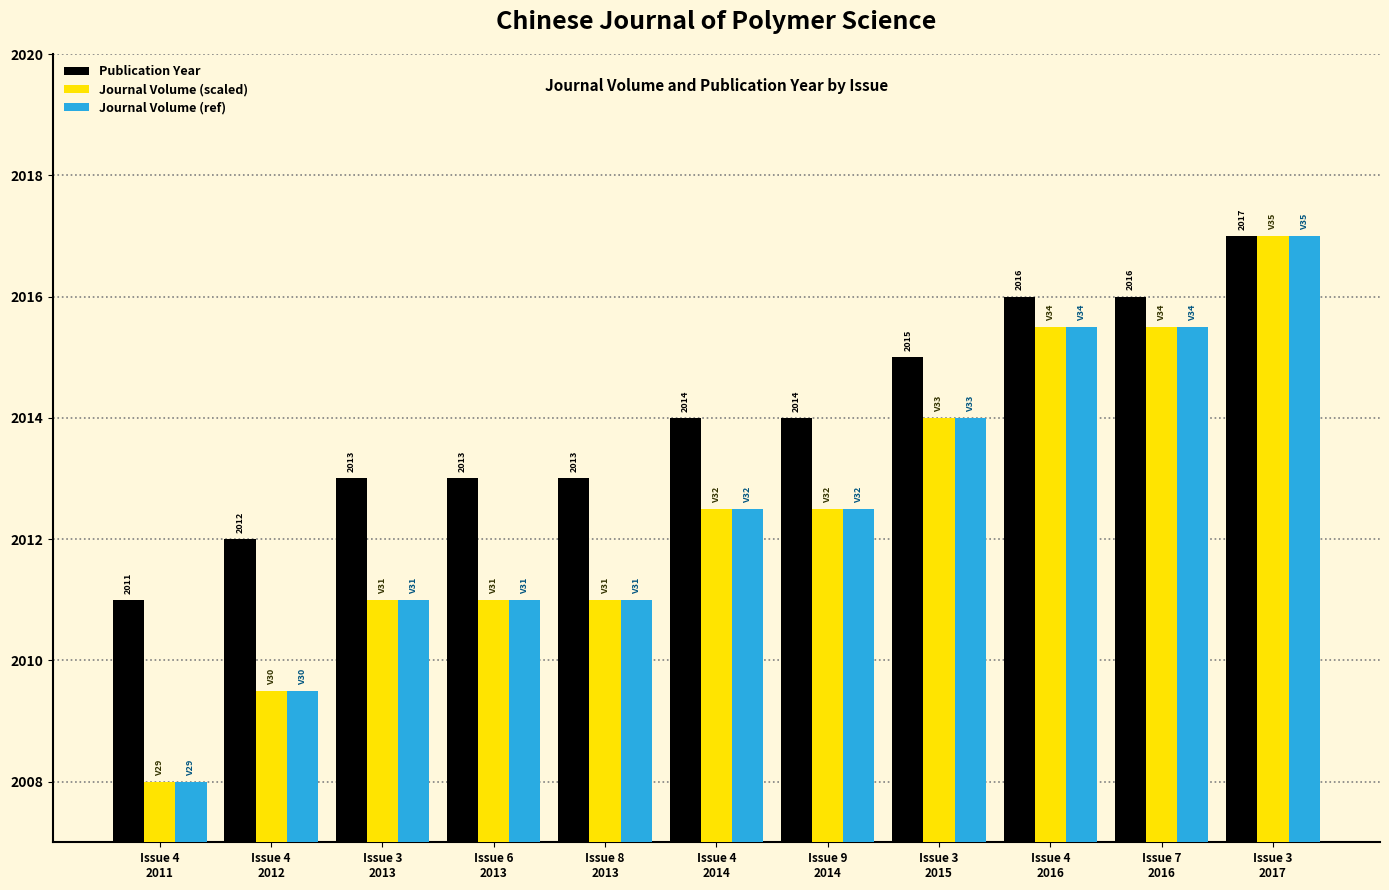

What is the value of the Journal Volume (scaled) bar at the 4th from the left?

2011.0